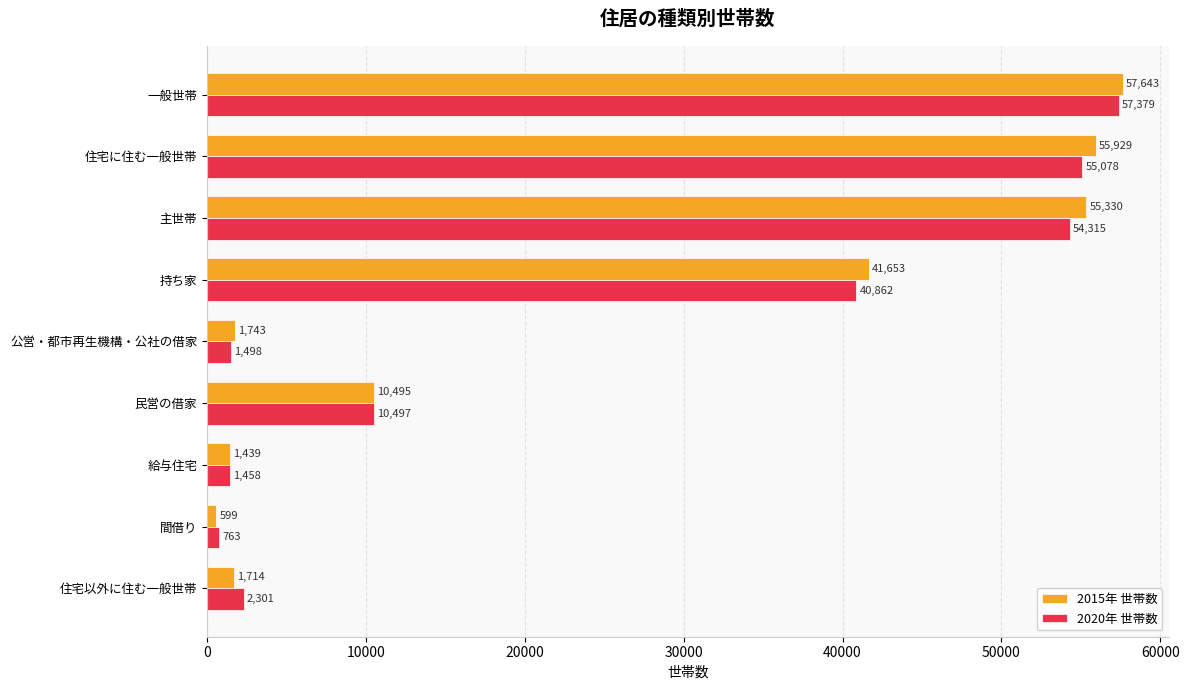

List the labels in order of 2015年 世帯数 value, largest first.

一般世帯, 住宅に住む一般世帯, 主世帯, 持ち家, 民営の借家, 公営・都市再生機構・公社の借家, 住宅以外に住む一般世帯, 給与住宅, 間借り